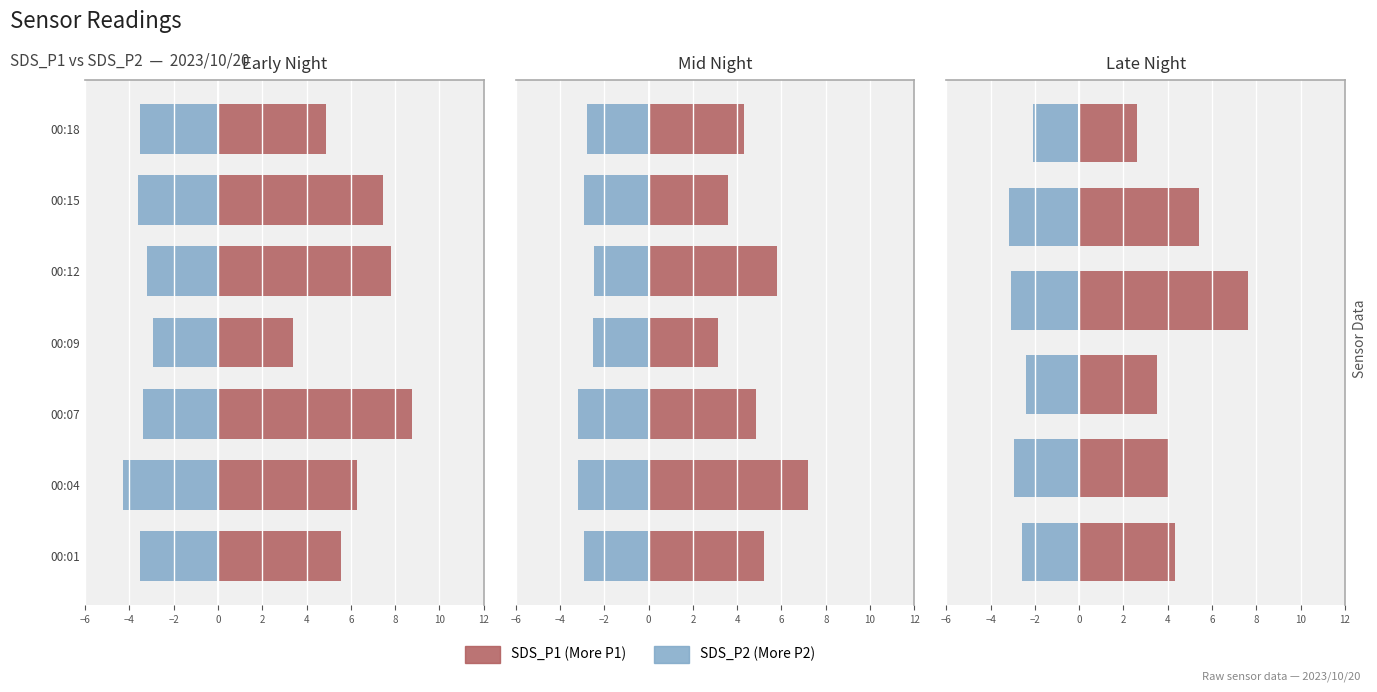

True or false: SDS_P2 (More Males) has a value of -1.8 at 2.

False